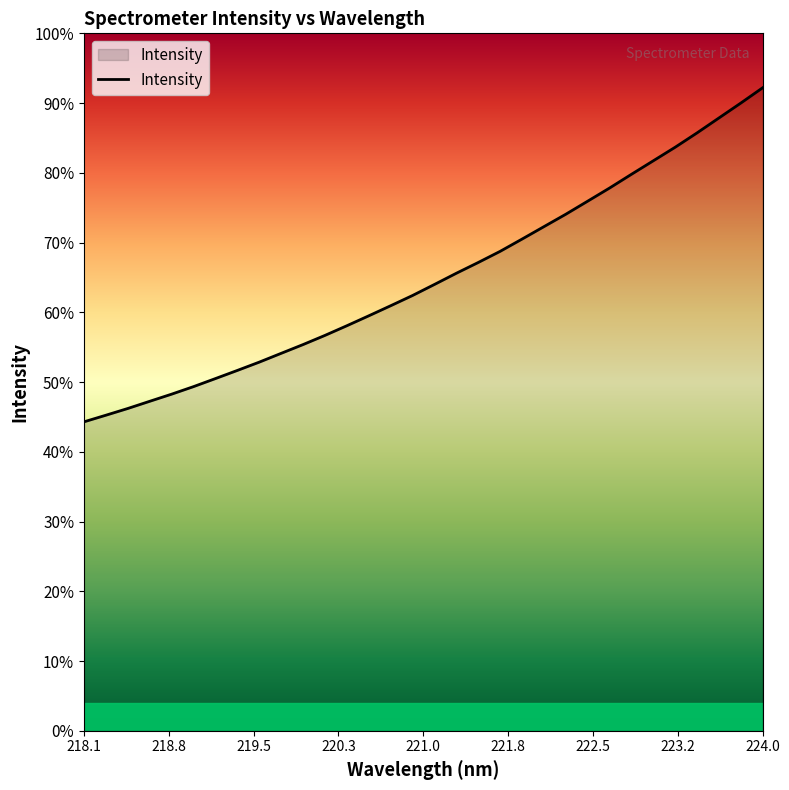

At which label does the data first exceed 4479?

221.1174